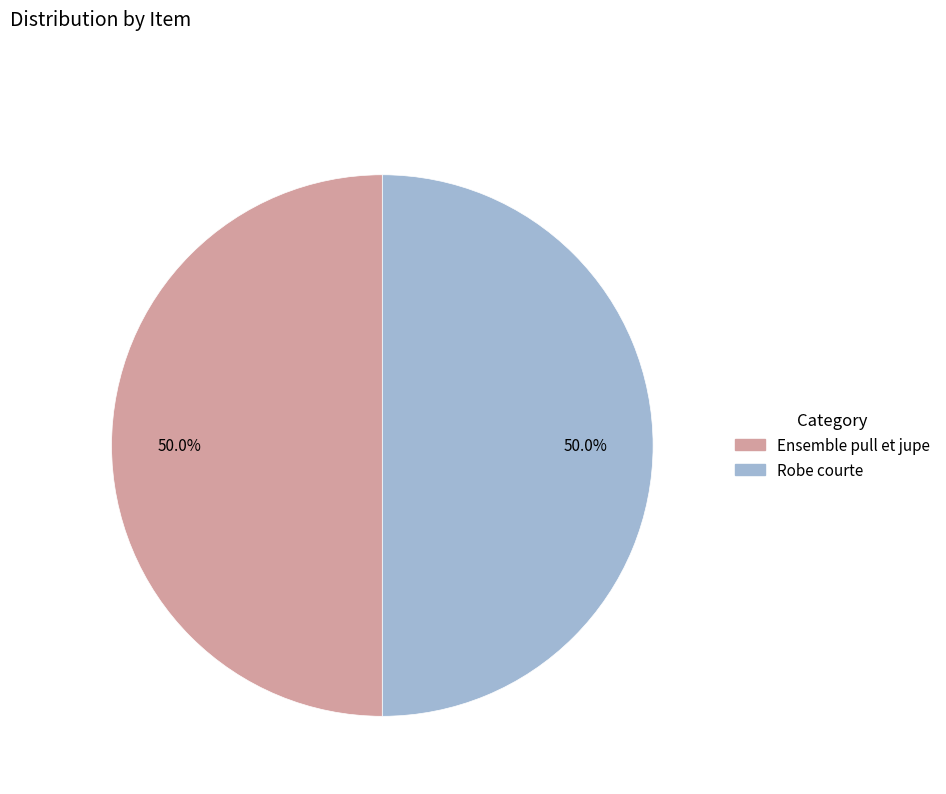

Approximately how many times larger is the value at Robe courte compared to Ensemble pull et jupe?

1.0